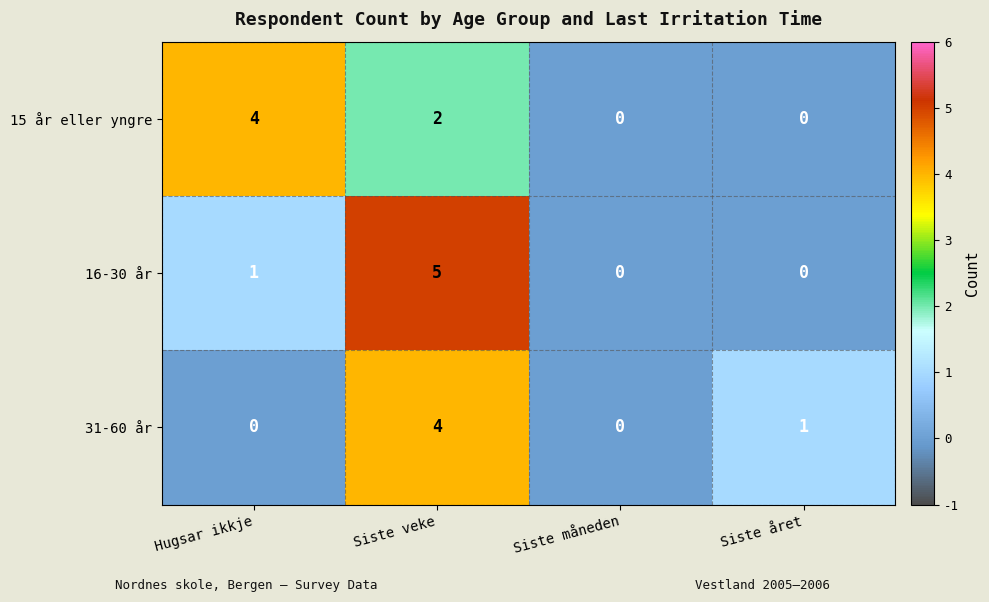

What is the spread (max minus min) of values at Hugsar ikkje?

4